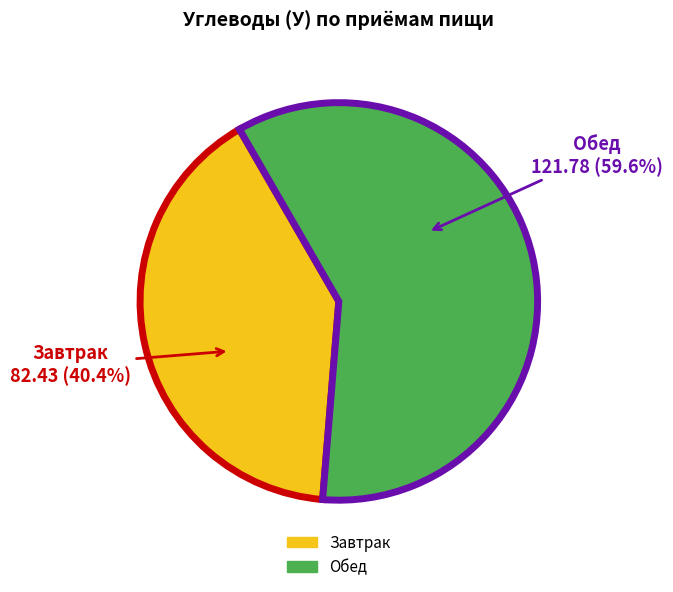

How many segments does this pie chart have?

2